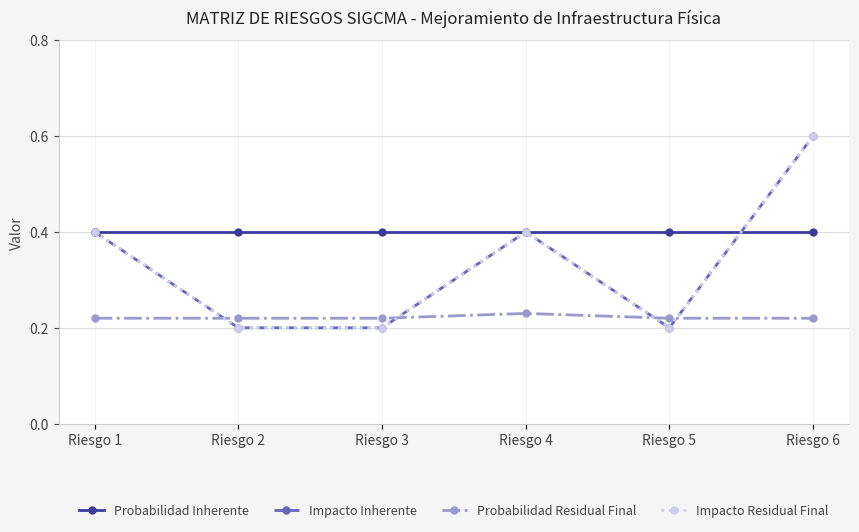

Is this an area chart (filled region under the line)?

No